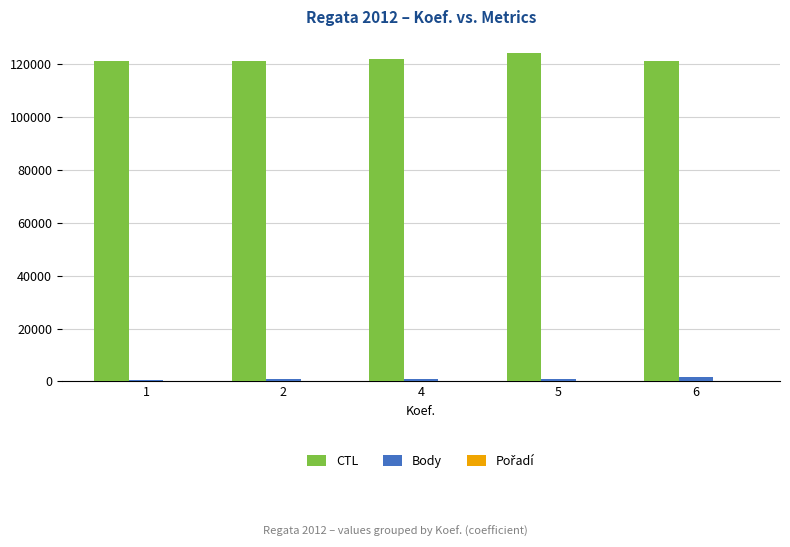

Count the number of categories in the chart.

5